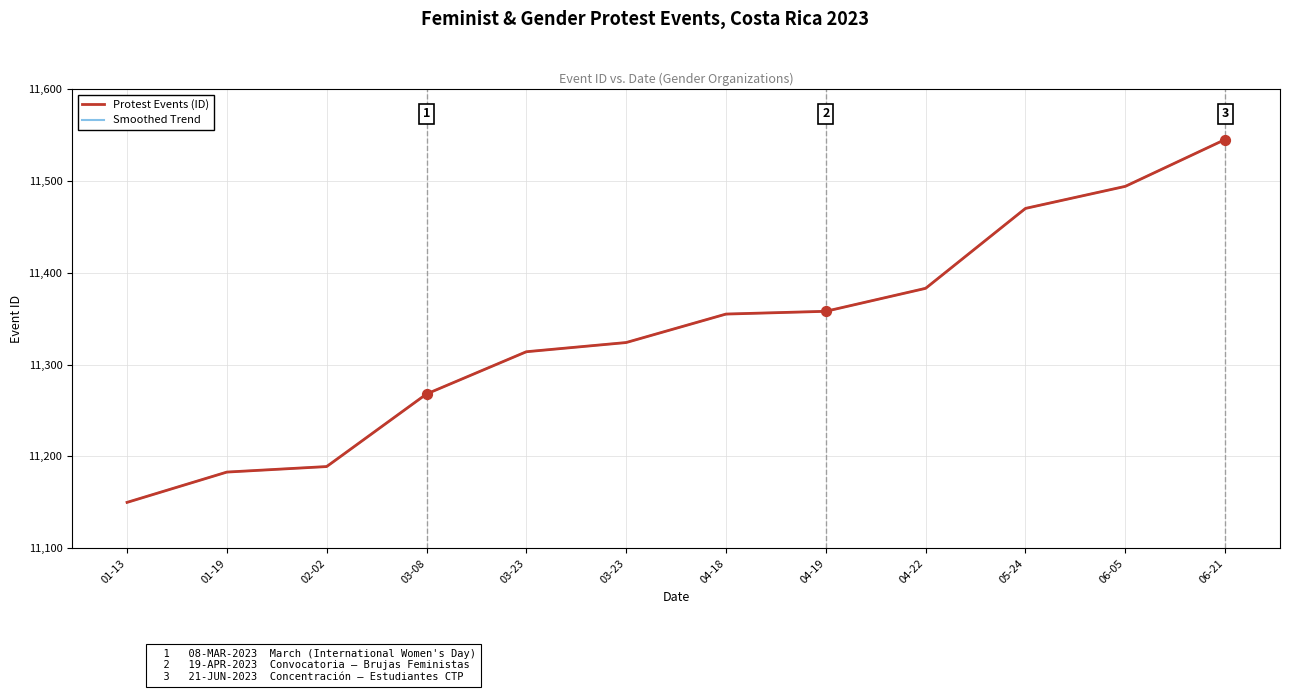

What is the change in value from 01-19 to 05-24?

+287